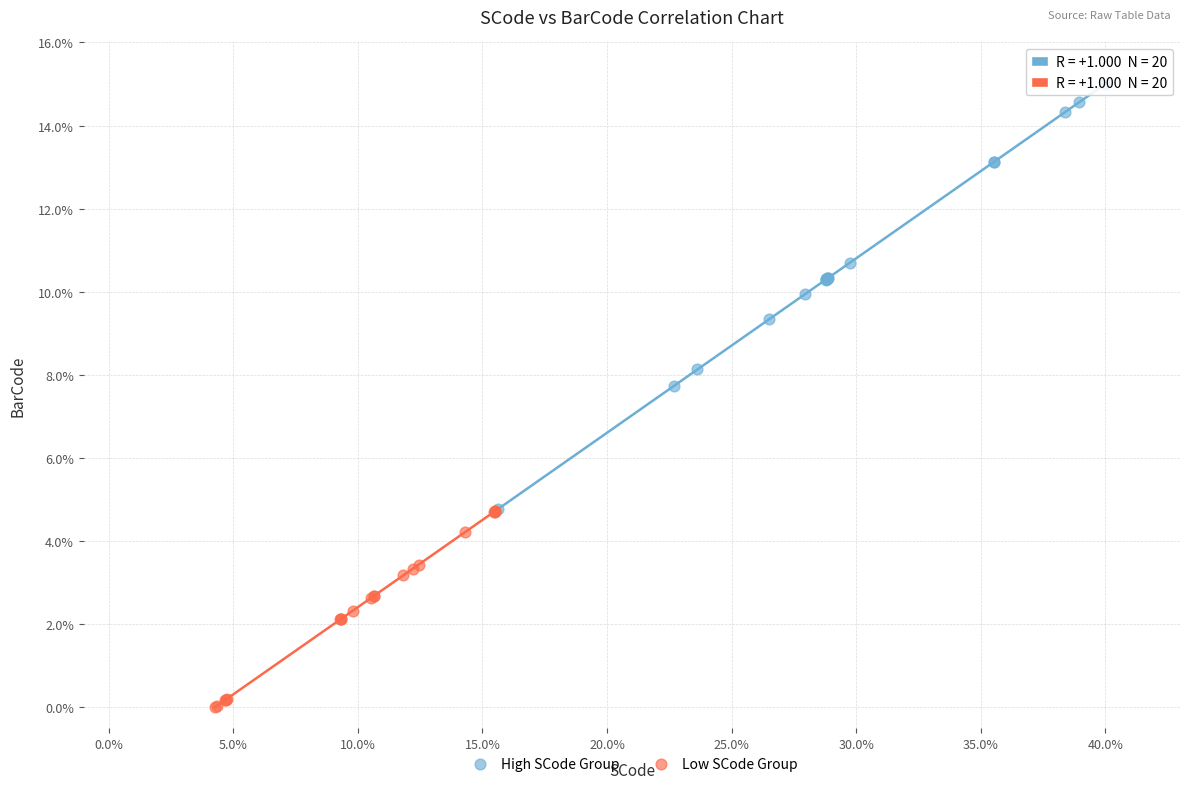

Which series has the largest Y range (max minus min)?

High SCode Group